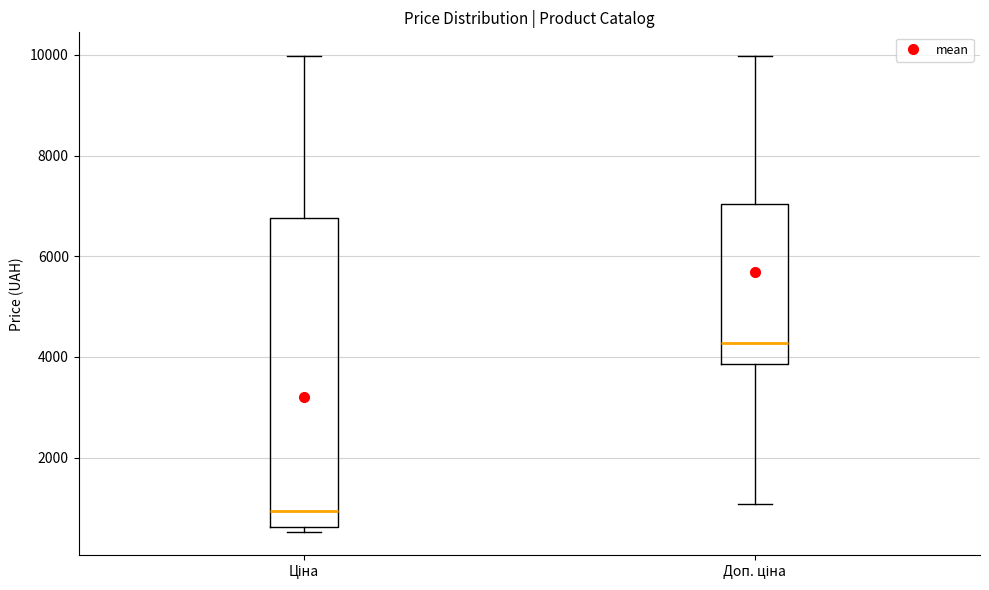

Where does the median line of the box for Ціна sit on the y-axis? The values are not printed on the chart, so give them approximately, as read against the axis.

1000